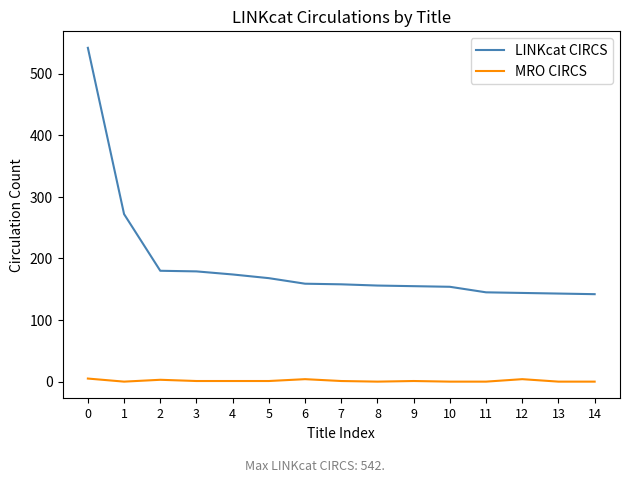

What is the spread (max minus min) of values at 12?

140